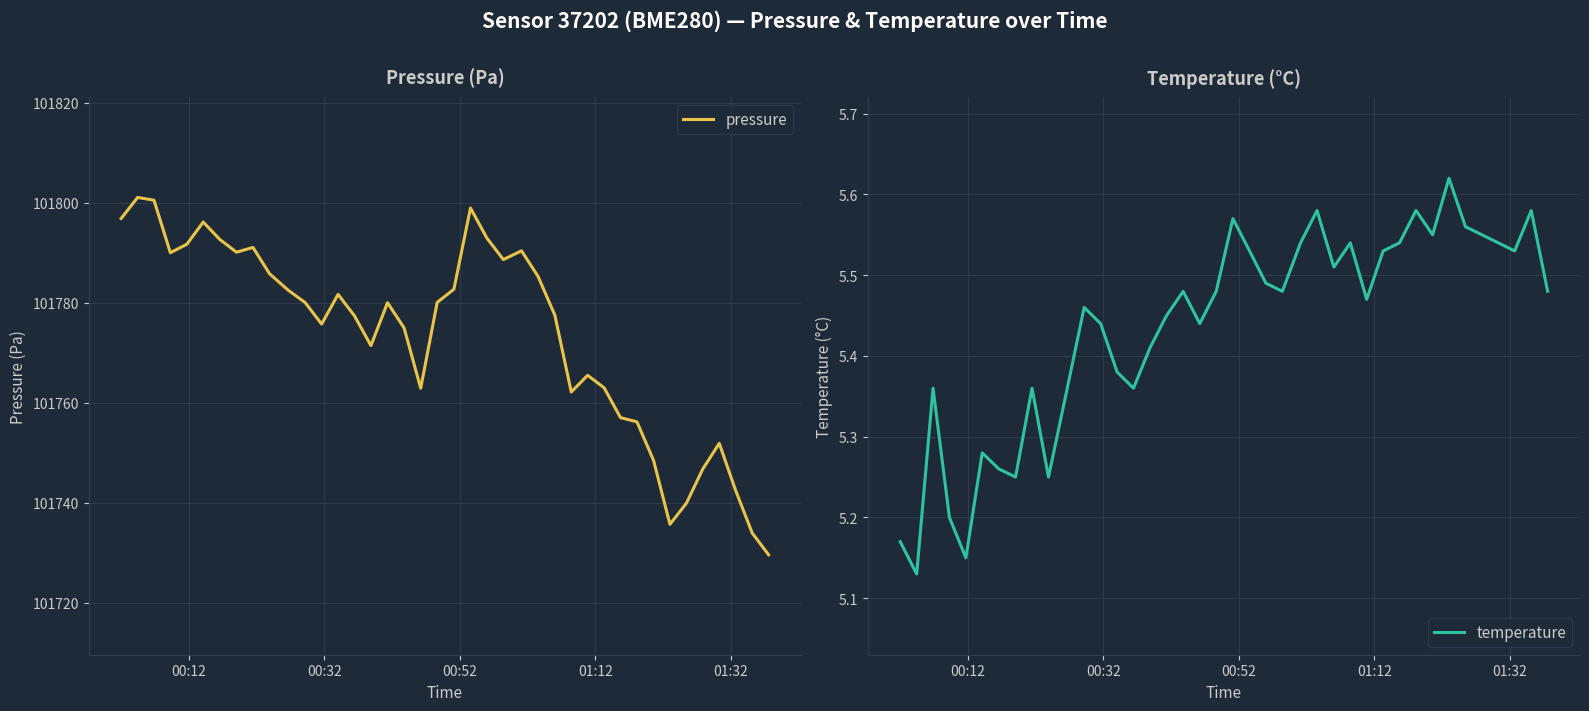

What is the maximum value for pressure?

101801.1